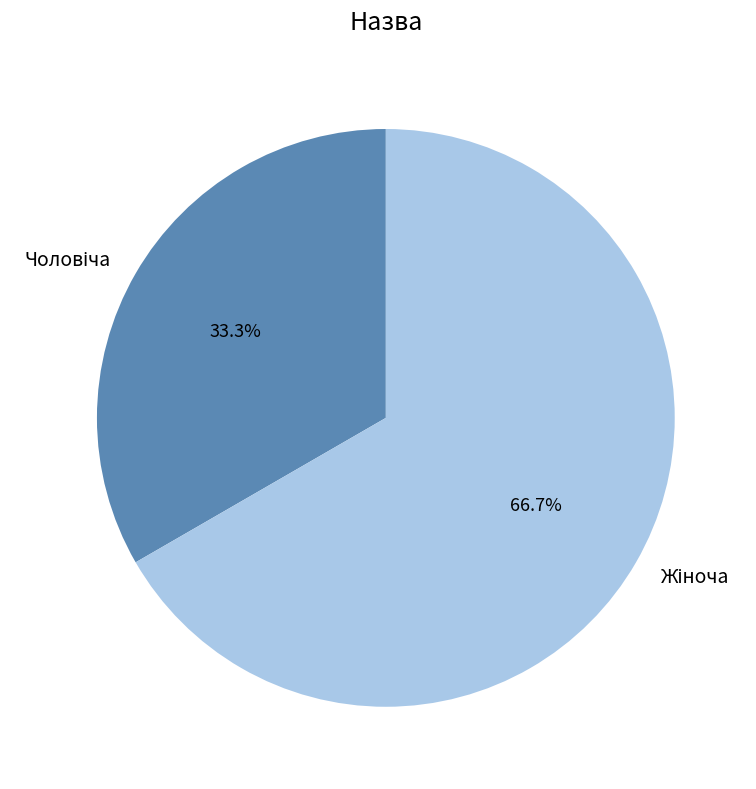

Is there a majority slice in this chart?

Yes